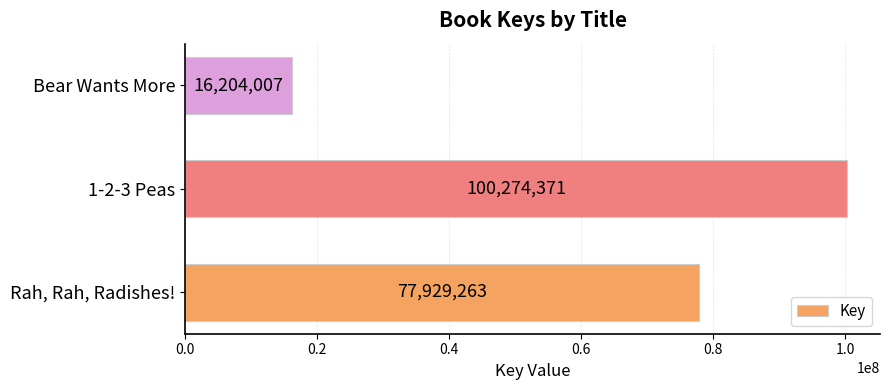

What is the difference between the maximum and minimum values?

84070364